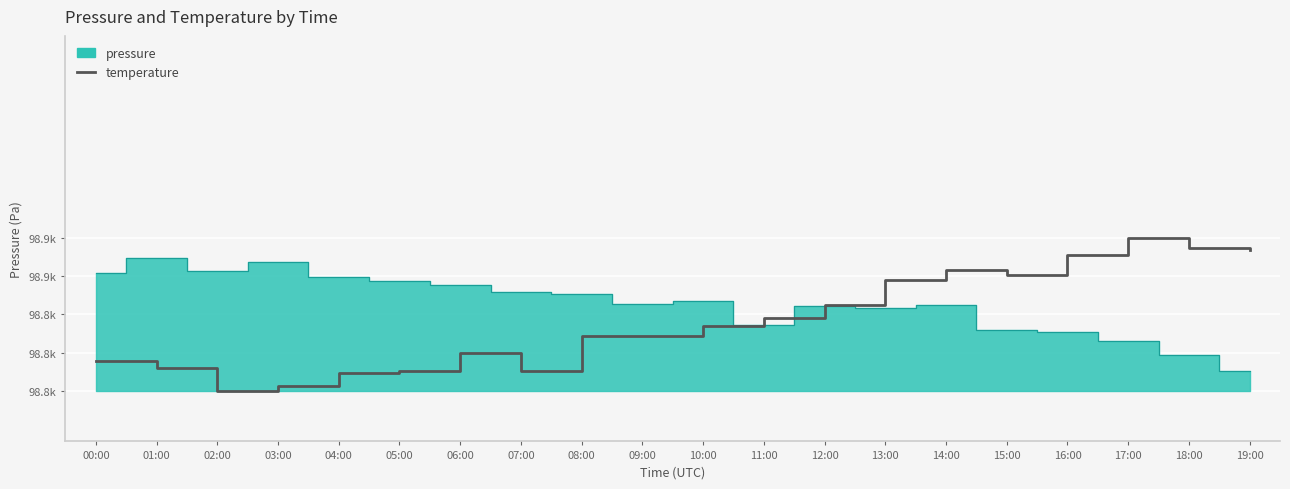

Reading left to right, what are all the values shown in this chart?

00:00=98781.3	01:00=98773.8	02:00=98751.3	03:00=98756.3	04:00=98768.8	05:00=98771.3	06:00=98788.8	07:00=98771.3	08:00=98806.2	09:00=98806.2	10:00=98816.2	11:00=98823.7	12:00=98836.2	13:00=98861.2	14:00=98871.1	15:00=98866.1	16:00=98886.1	17:00=98903.6	18:00=98893.6	19:00=98891.1